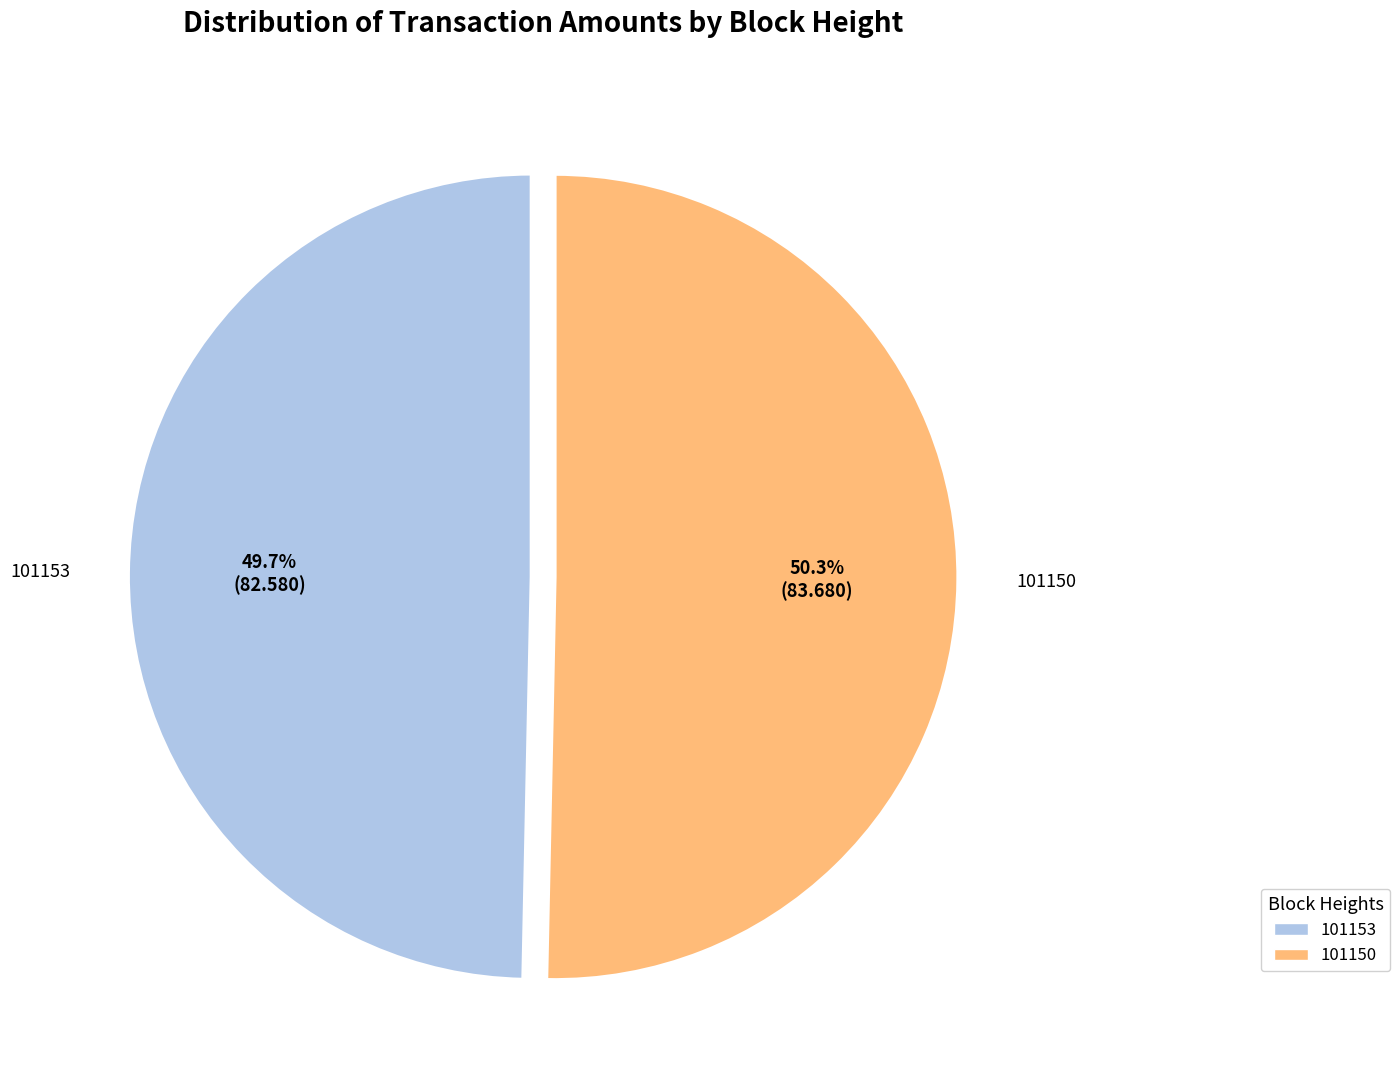

Is there a majority slice in this chart?

Yes